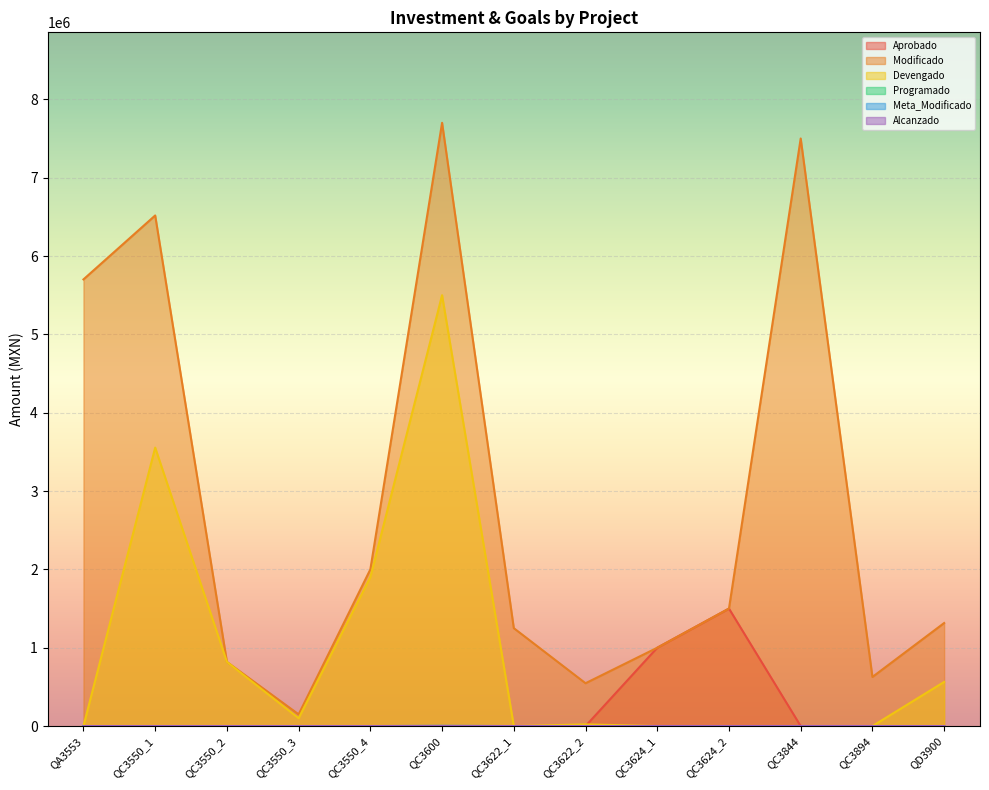

At which category is the sum across all series the highest?

QC3600